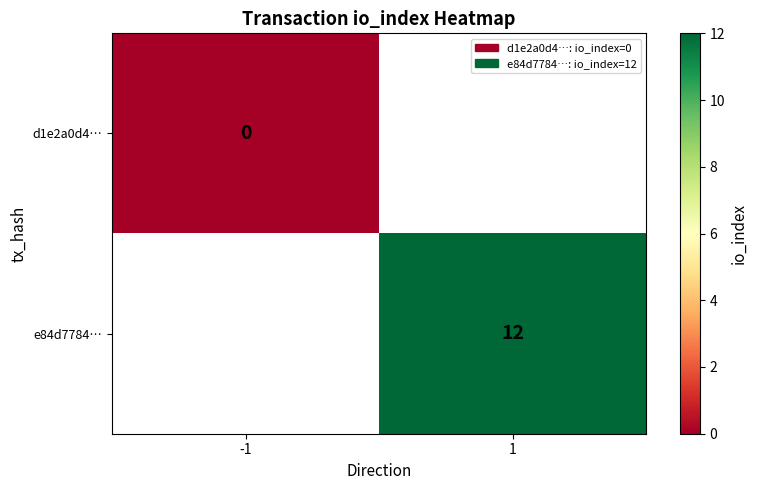

Is it true that e84d7784… equals 12 at 1?

True